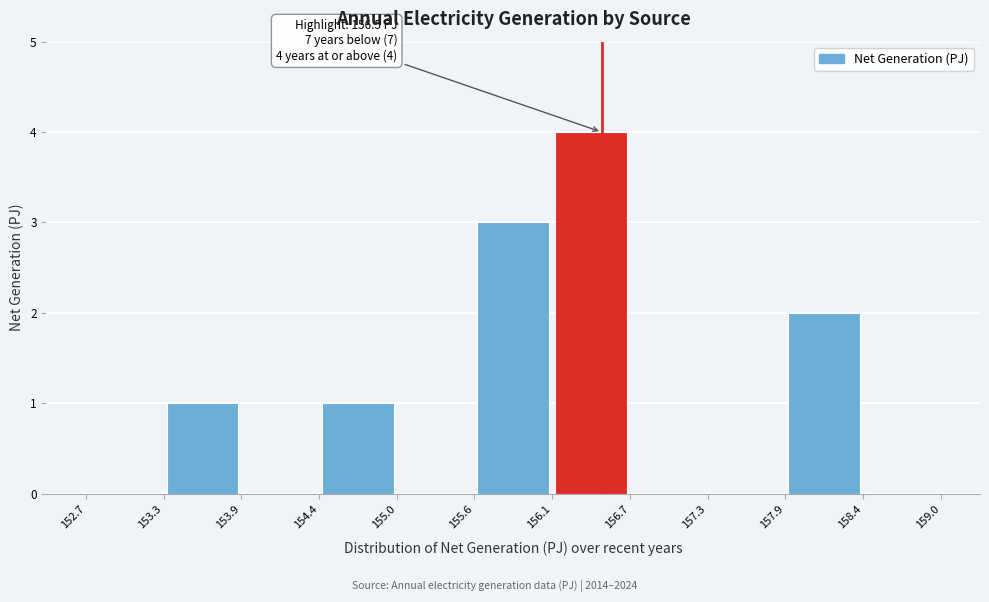

Which range on the x-axis has the tallest bar?

156.1 to 156.7